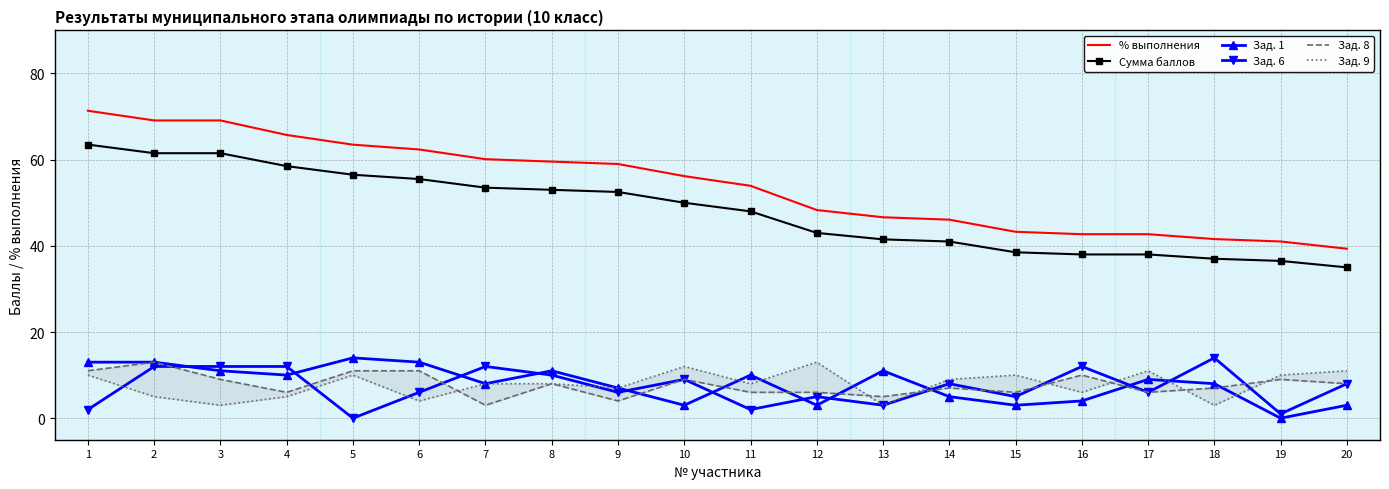

What is the difference between the second highest and second lowest values in the Сумма баллов series?

25.0